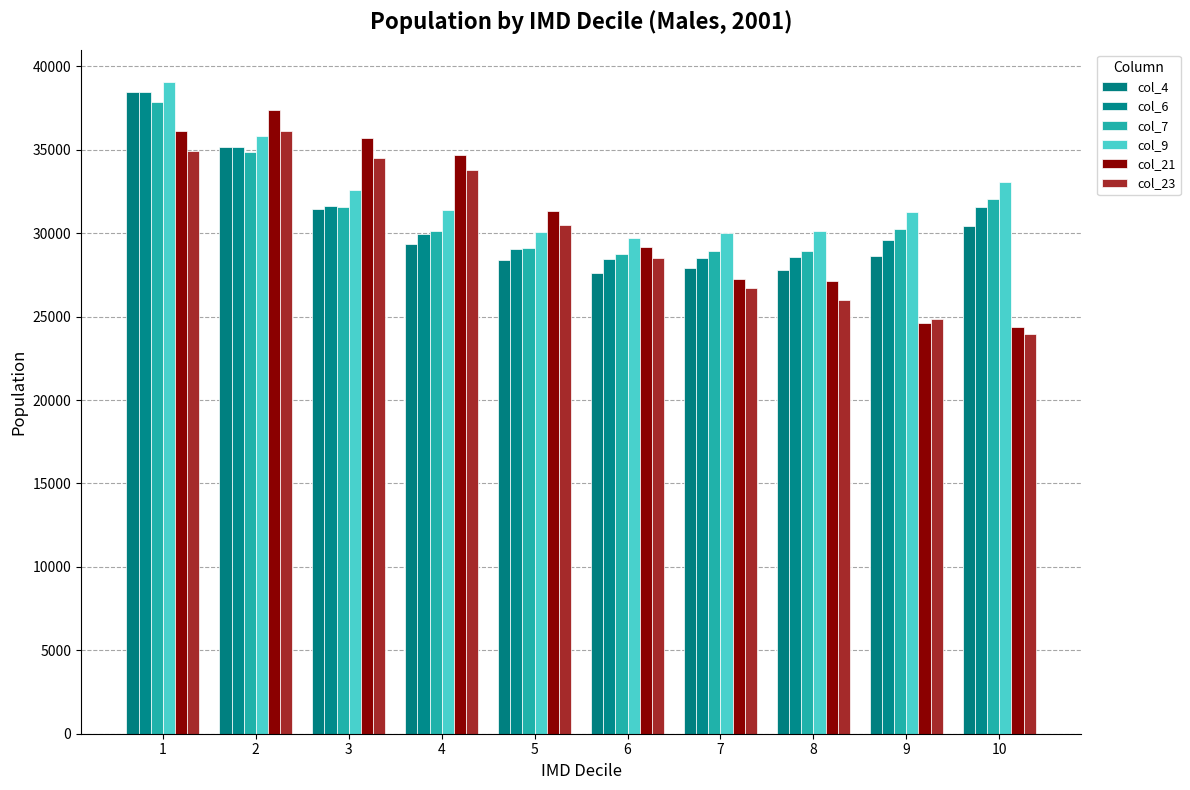

How many data points does each series have?

10